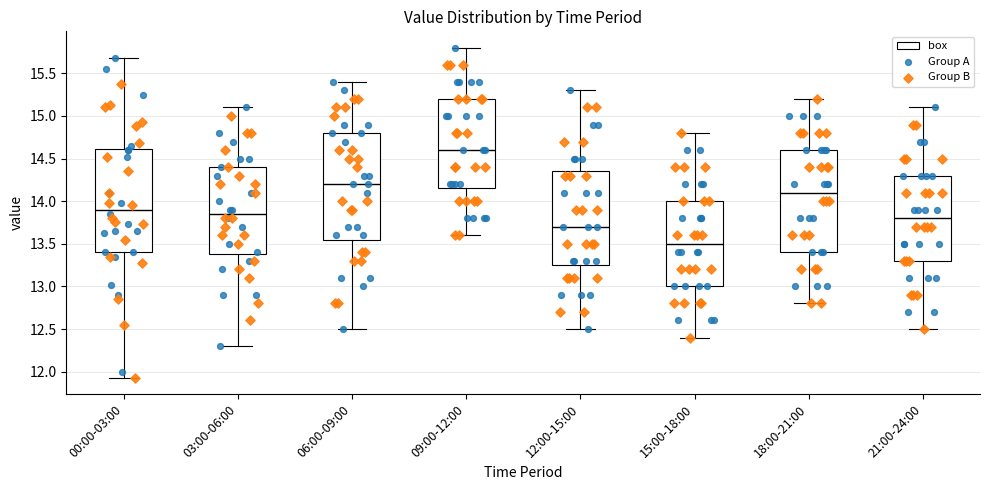

Reading left to right, read every box against the y-axis: the position of its median line, the range the box covers, and the ends of its whiskers. The values are not printed on the chart, so give them approximately, as read against the axis.

00:00-03:00: median 13.90, box 13.40 to 14.60, whiskers 11.95 to 15.70
03:00-06:00: median 13.85, box 13.40 to 14.40, whiskers 12.30 to 15.10
06:00-09:00: median 14.20, box 13.55 to 14.80, whiskers 12.50 to 15.40
09:00-12:00: median 14.60, box 14.15 to 15.20, whiskers 13.60 to 15.80
12:00-15:00: median 13.70, box 13.25 to 14.35, whiskers 12.50 to 15.30
15:00-18:00: median 13.50, box 13.00 to 14.00, whiskers 12.40 to 14.80
18:00-21:00: median 14.10, box 13.40 to 14.60, whiskers 12.80 to 15.20
21:00-24:00: median 13.80, box 13.30 to 14.30, whiskers 12.50 to 15.10